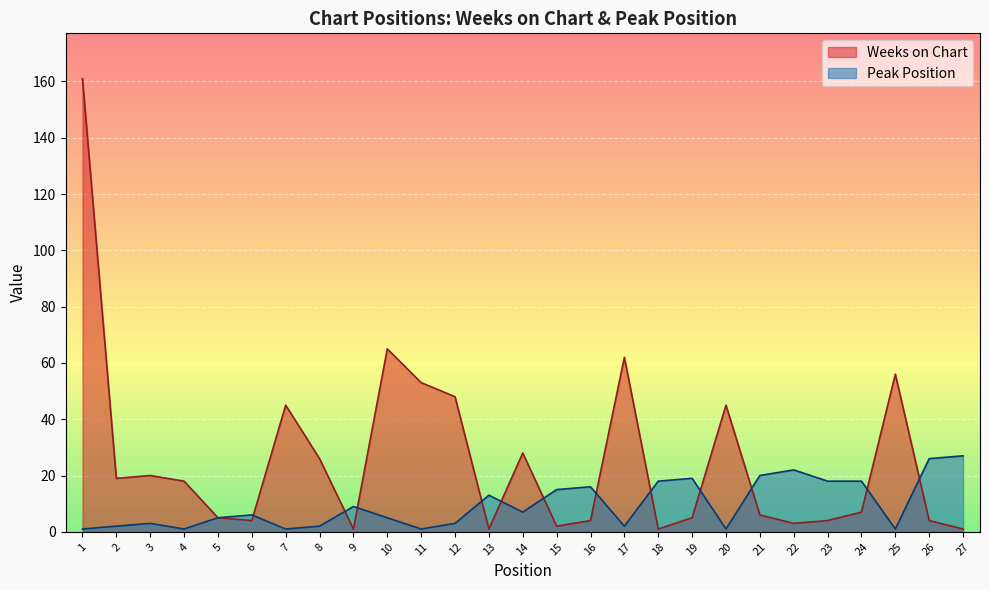

At 22, list the series in order from smallest to largest.

Weeks on Chart, Peak Position